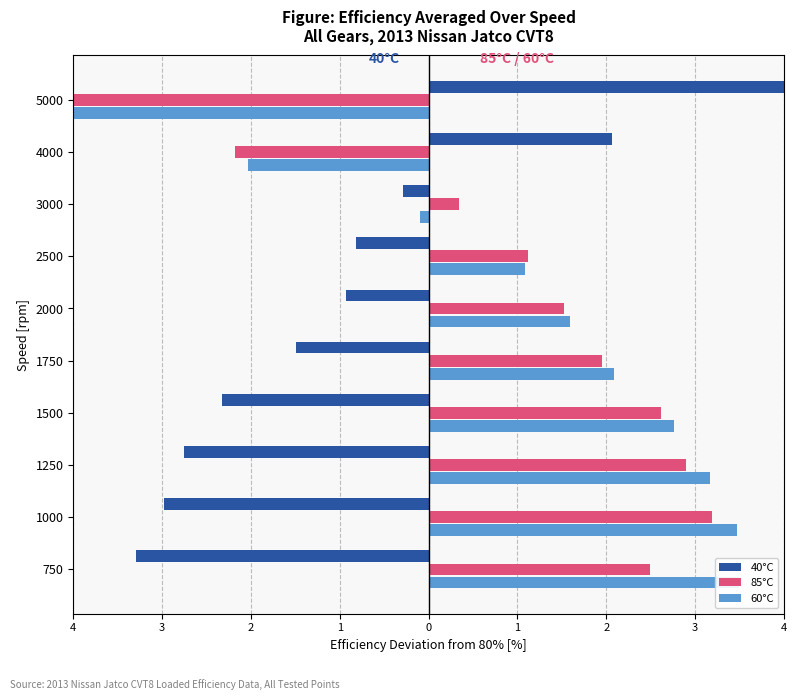

Rank the series by their maximum value, from highest to lowest.

40°C, 60°C, 85°C